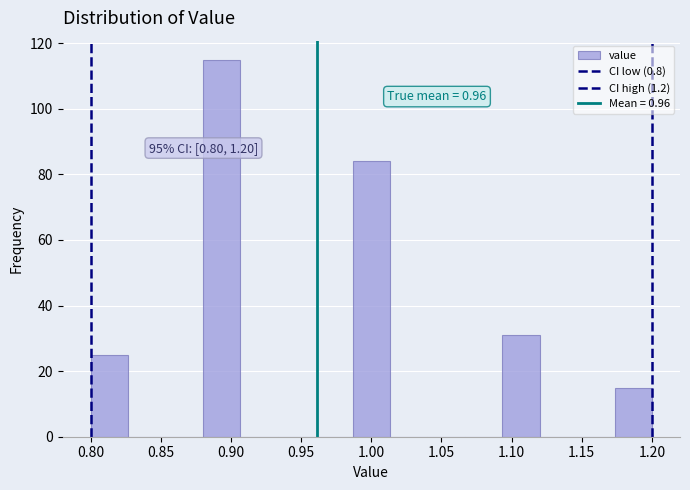

Which range on the x-axis has the tallest bar?

0.880 to 0.905